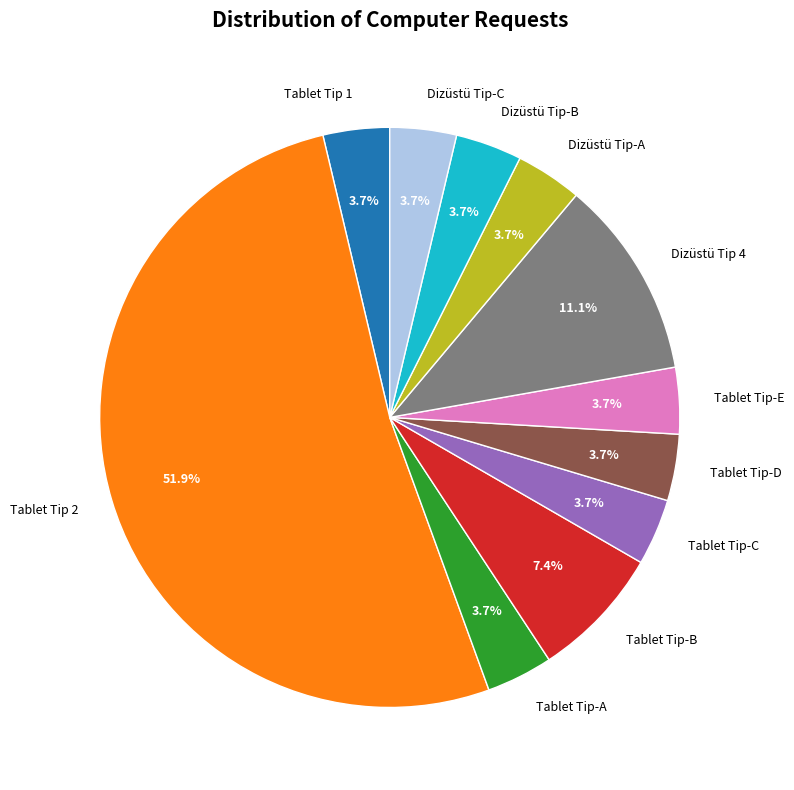

Which slice is the largest?

Tablet Tip 2